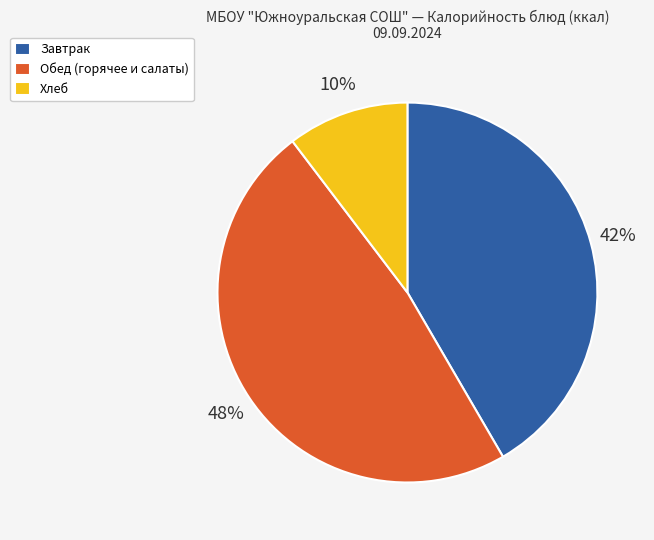

Rank the categories by value from highest to lowest.

Обед (горячее и салаты), Завтрак, Хлеб